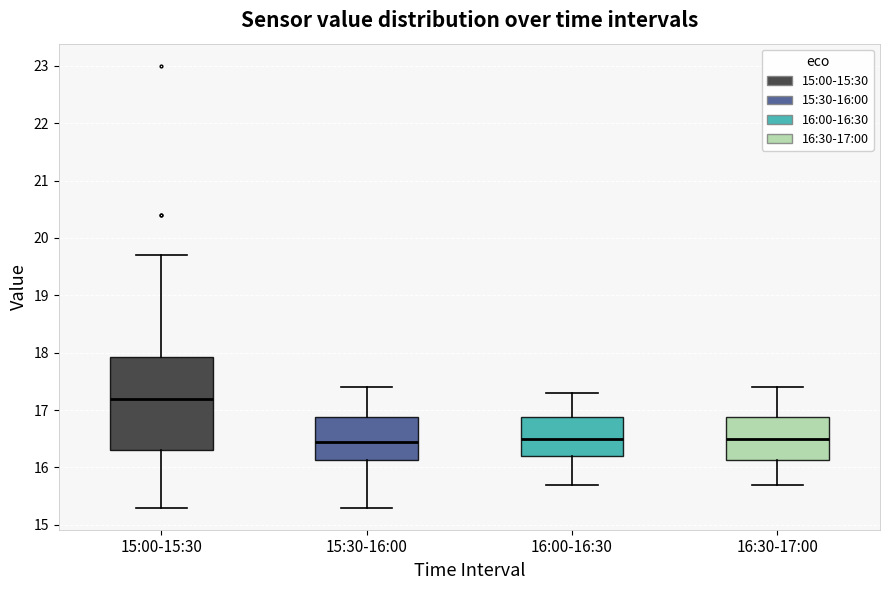

Reading left to right, transcribe this box plot: for each box, give where its median line is, the range the box spans, and where its two whiskers end, as read against the y-axis. The values are not printed on the chart, so give them approximately, as read against the axis.

15:00-15:30: median 17.2, box 16.3 to 17.9, whiskers 15.3 to 19.7
15:30-16:00: median 16.5, box 16.1 to 16.9, whiskers 15.3 to 17.4
16:00-16:30: median 16.5, box 16.2 to 16.9, whiskers 15.7 to 17.3
16:30-17:00: median 16.5, box 16.1 to 16.9, whiskers 15.7 to 17.4